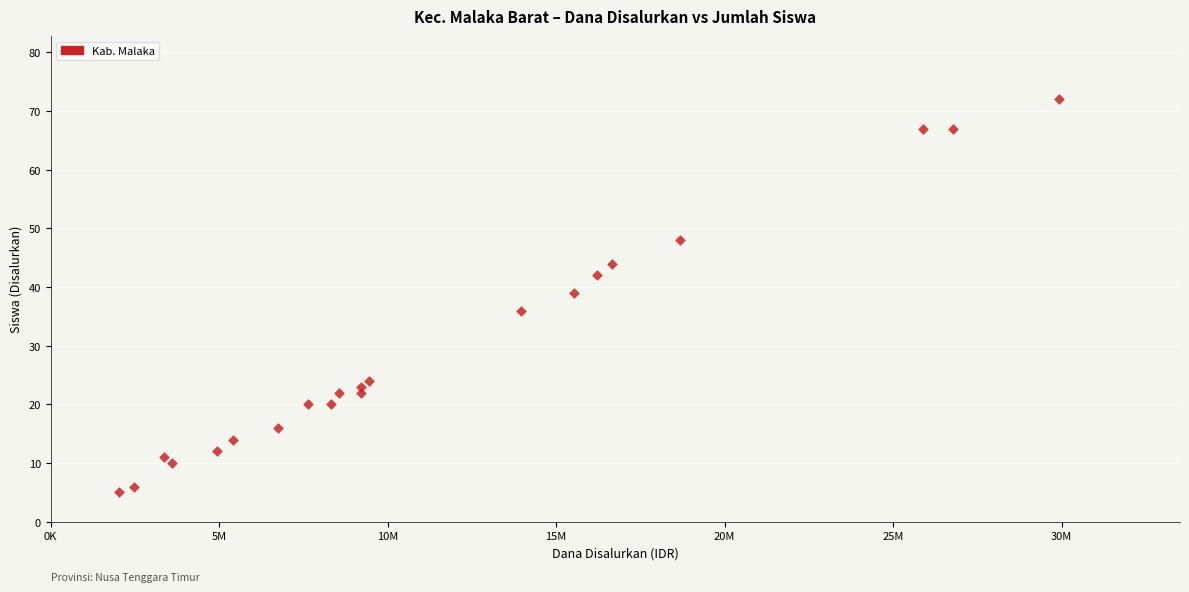

What is the range of Y values (max minus min)?

67